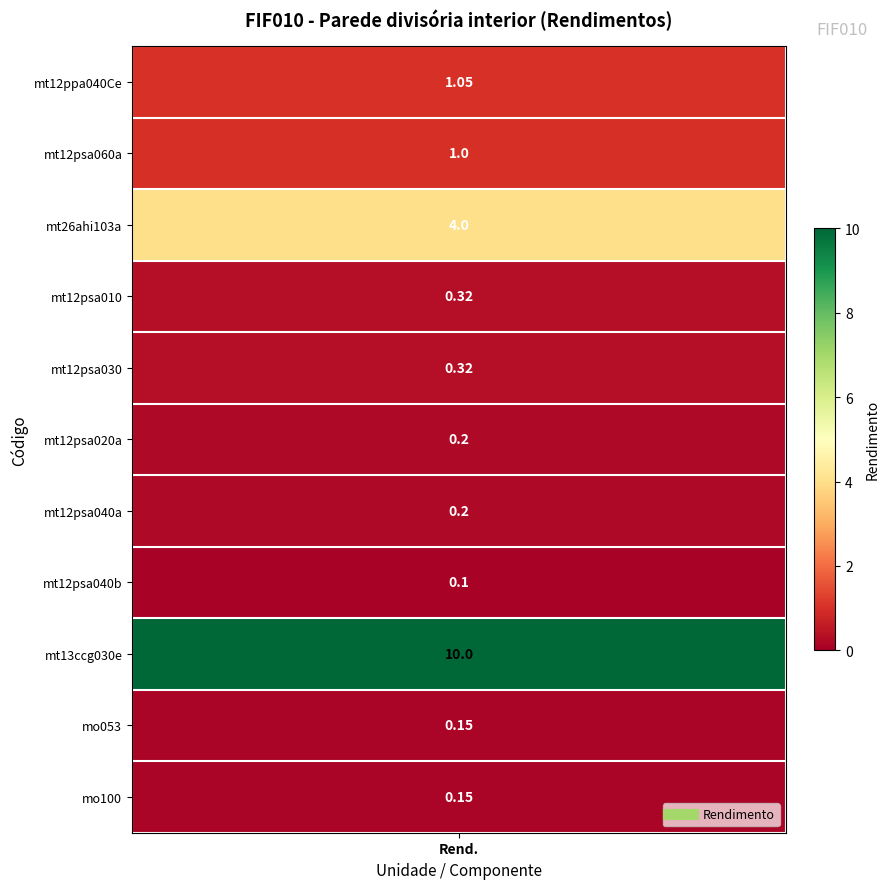

Reading right to left, transcribe all the data shown in this chart.

0.1	0.1	10.0	0.1	0.2	0.2	0.3	0.3	4.0	1.0	1.1